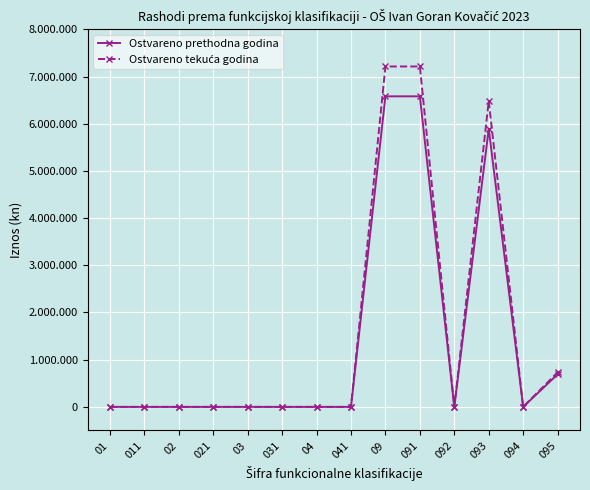

How many values in the Ostvareno tekuća godina series exceed 0?

4